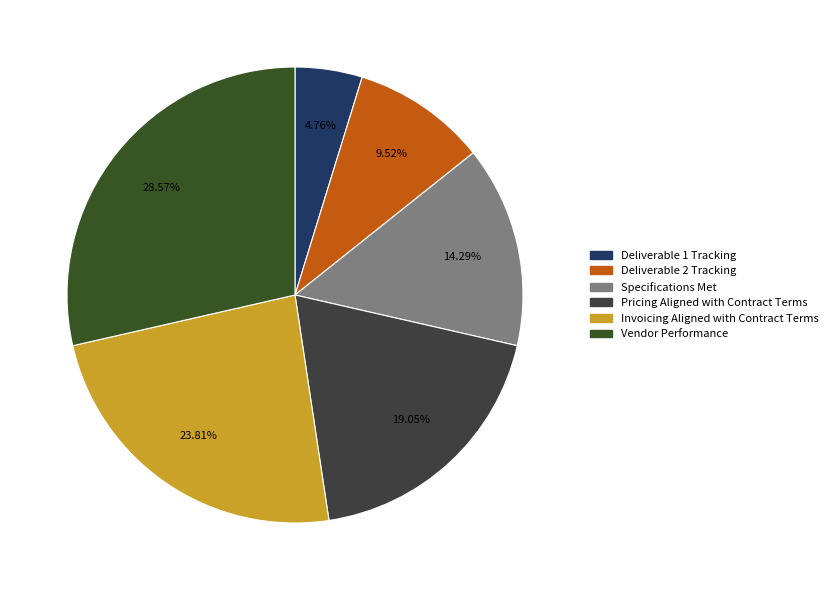

To the nearest percent, what portion does Deliverable 1 Tracking represent?

5%